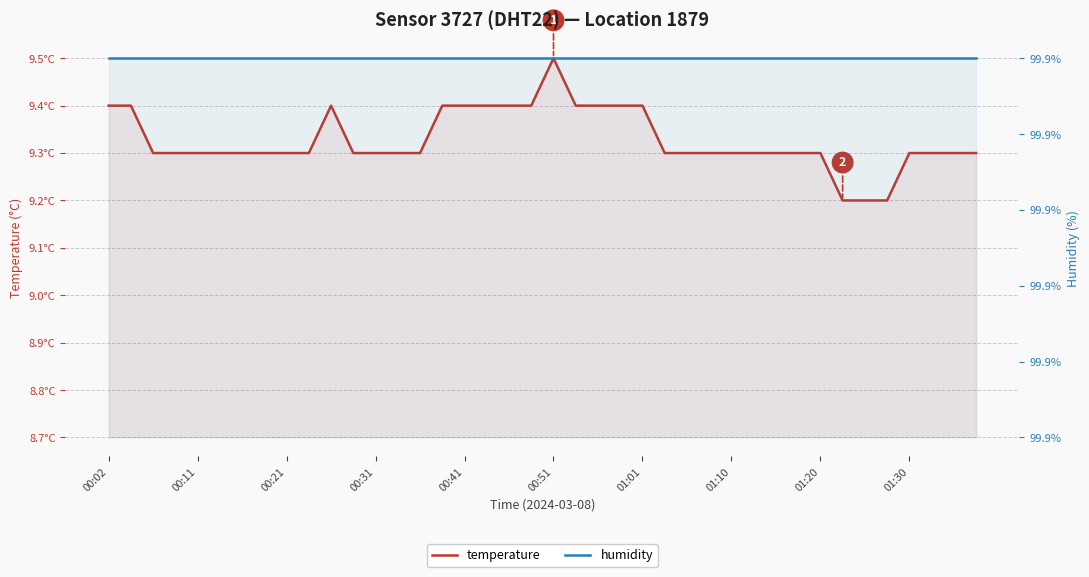

Read the temperature value at 01:30.

9.3